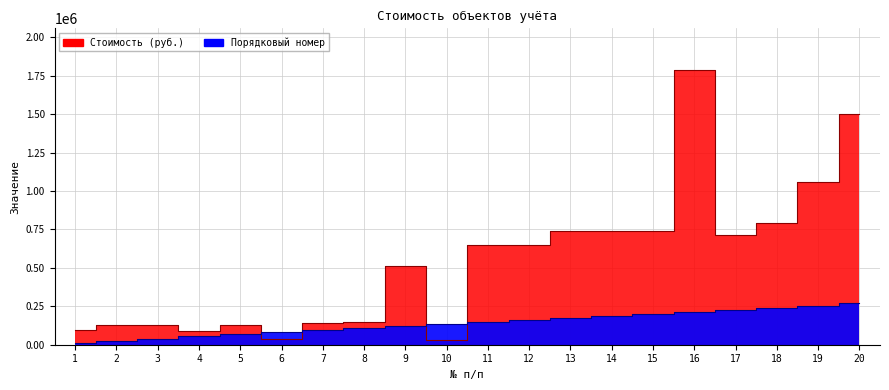

What is the average value of the Порядковый номер series?

140969.4